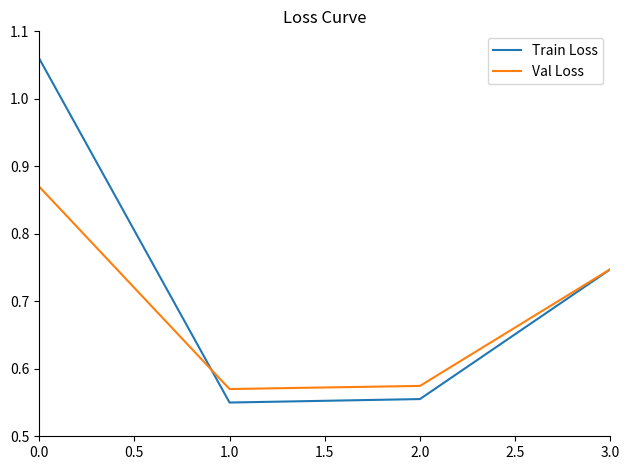

The Val Loss series shows 1.6 at 0.0. True or false?

False